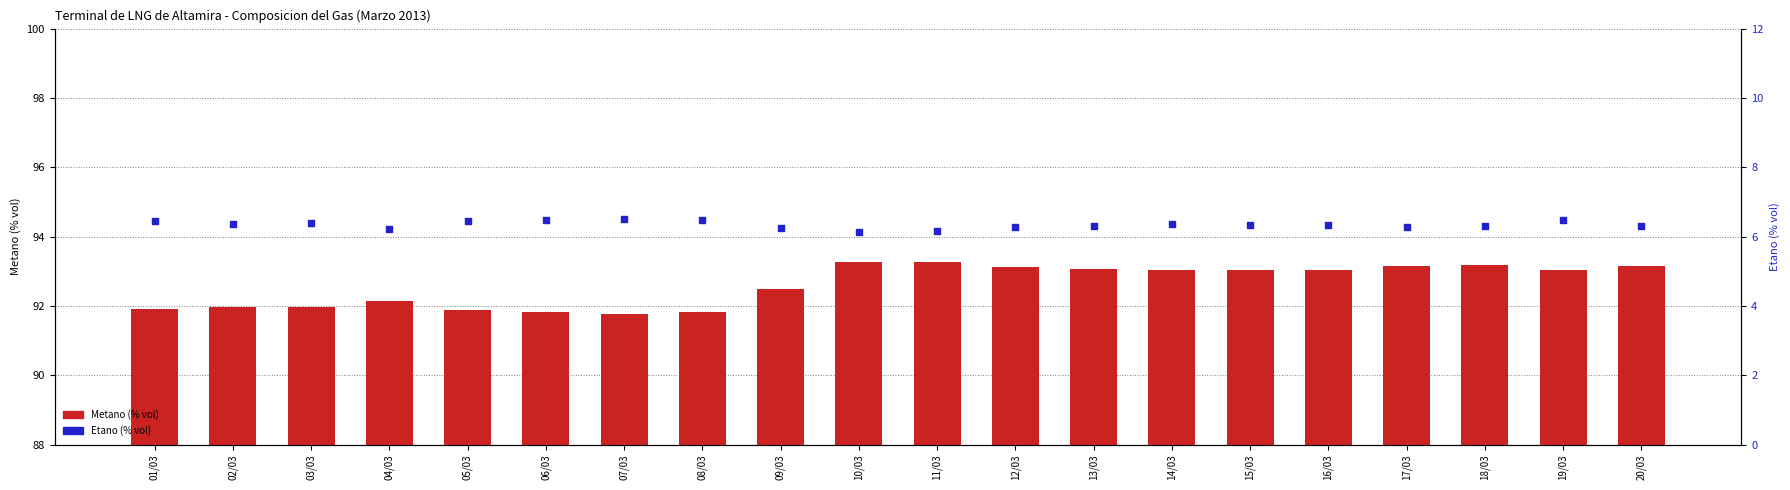

Which series reaches the maximum Y coordinate?

Metano (% vol)